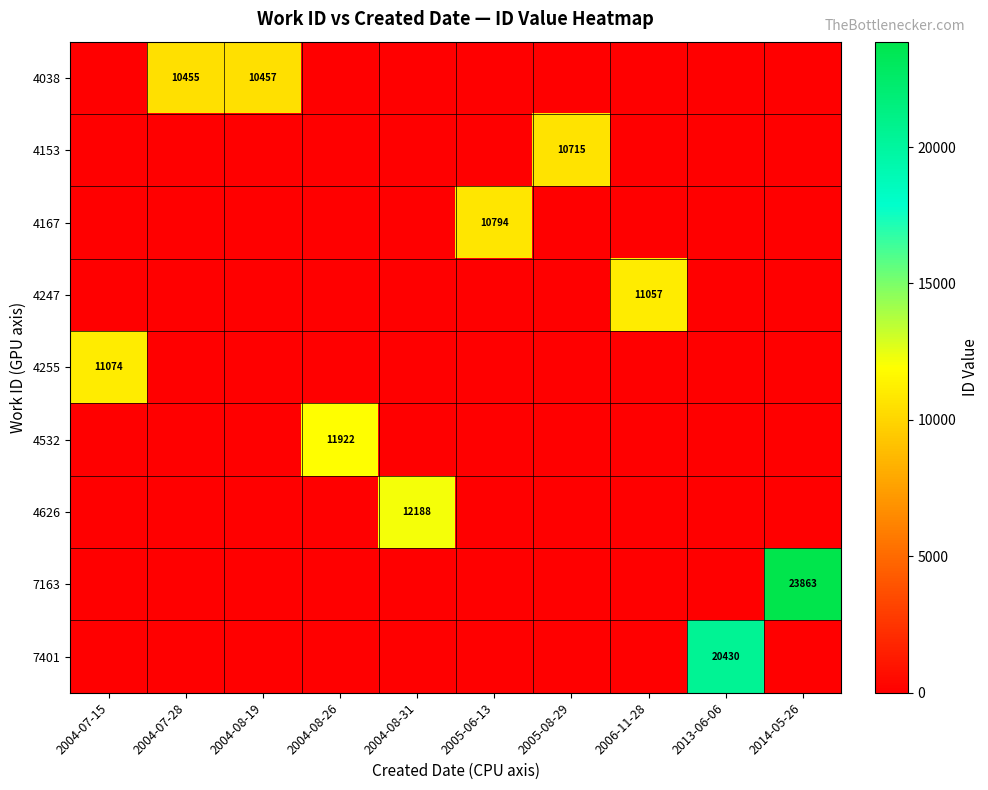

True or false: 4038 has a value of 18070 at 2004-08-19.

False